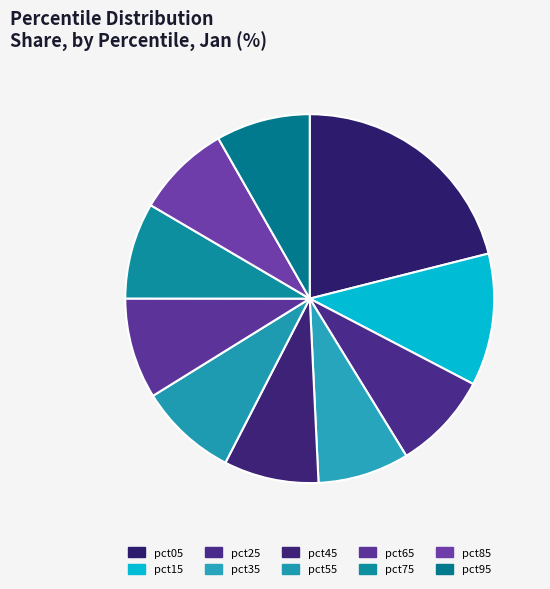

To the nearest percent, what portion does pct65 represent?

9%